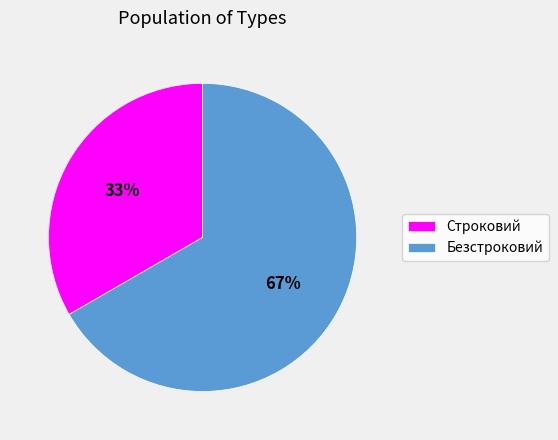

Count the number of slices in the pie.

2